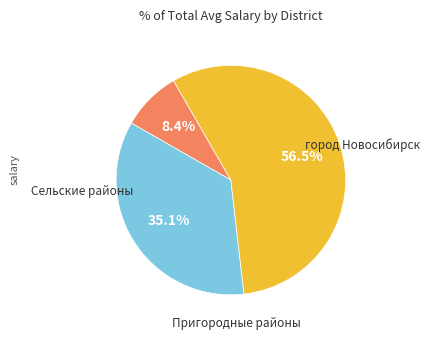

Is there a majority slice in this chart?

Yes